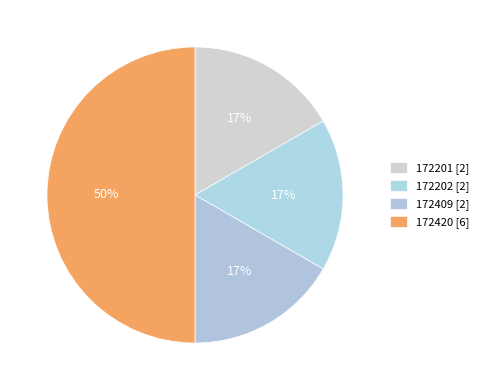

What is the change in value from 172409 to 172420?

+4